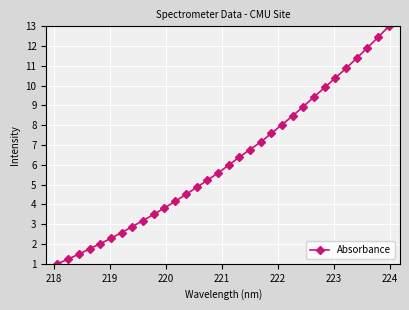

What is the minimum value shown in the chart?

1.0